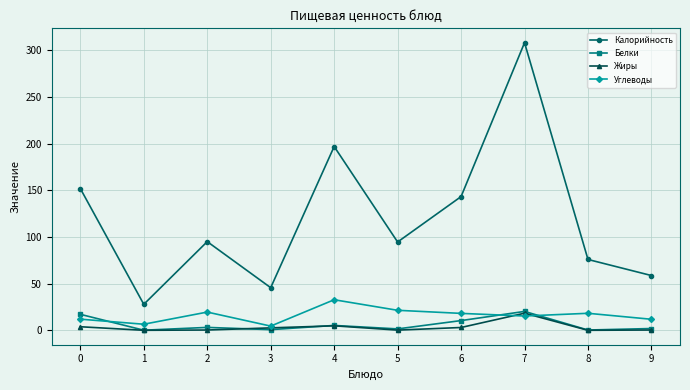

Read the Белки value at 0.

17.2